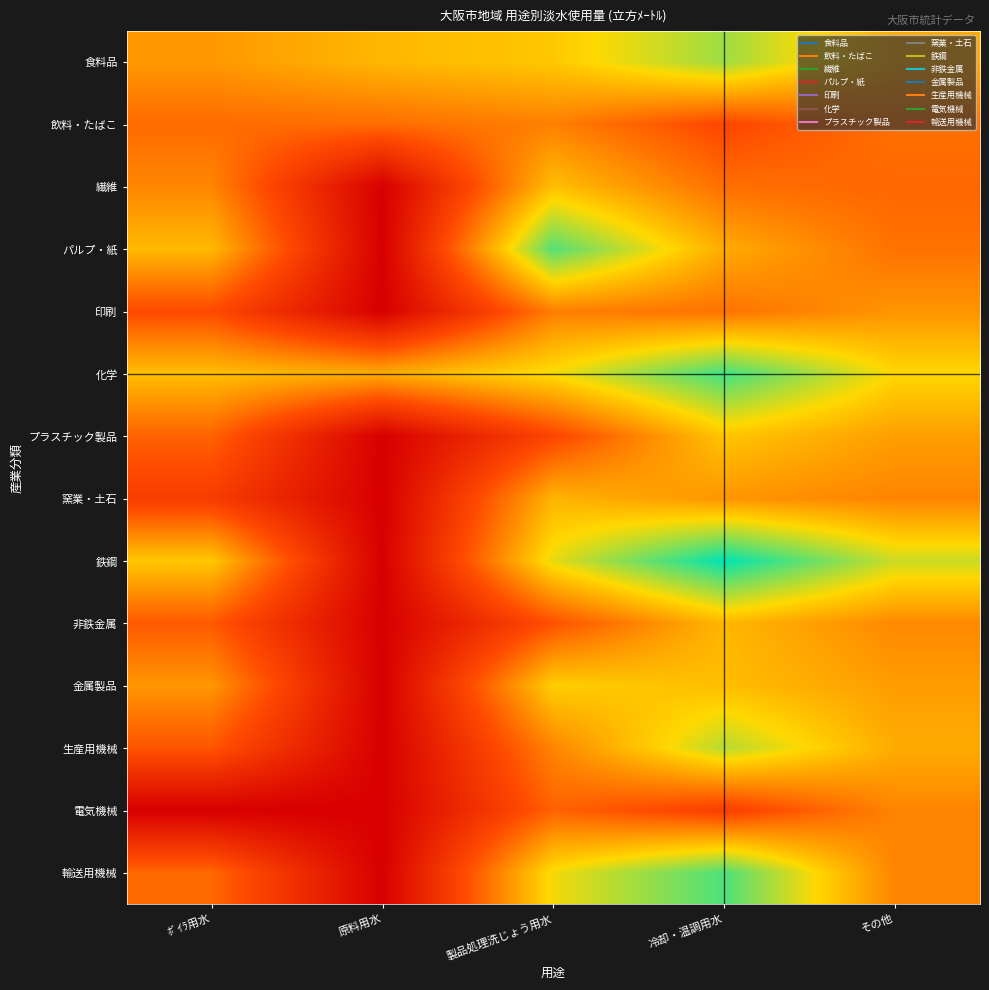

Between その他 and 原料用水, which is larger?

原料用水